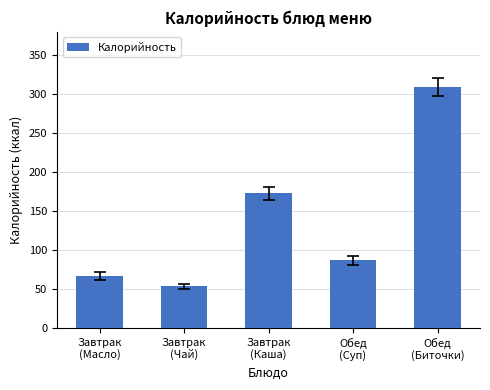

The value at Завтрак
(Масло) is 66.1. True or false?

True